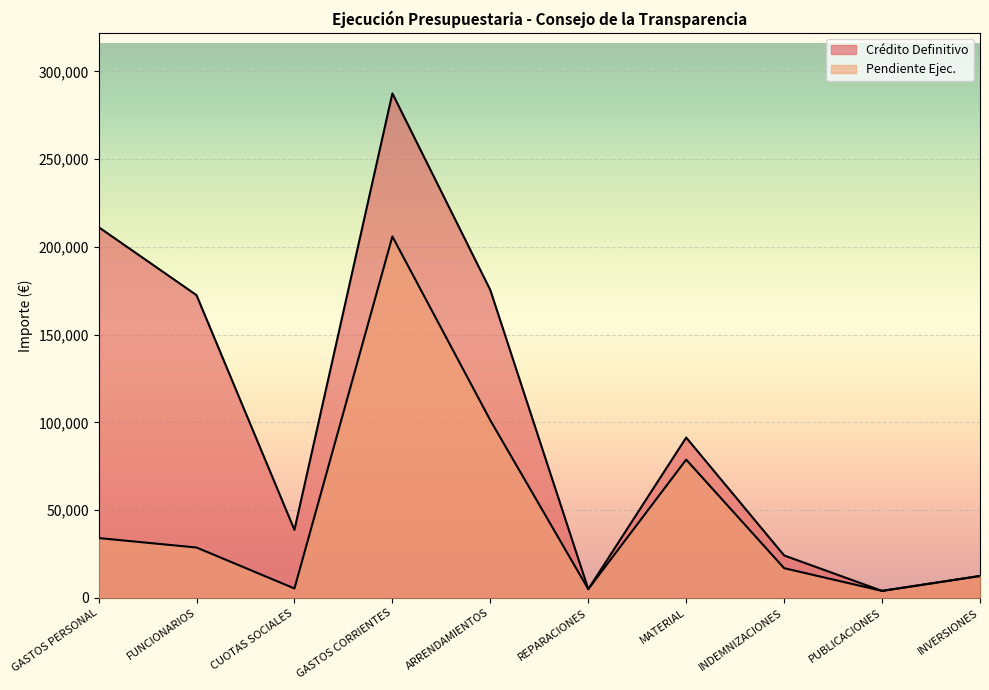

In Pendiente Ejec., how many points are lower than both neighbors (excluding endpoints)?

3